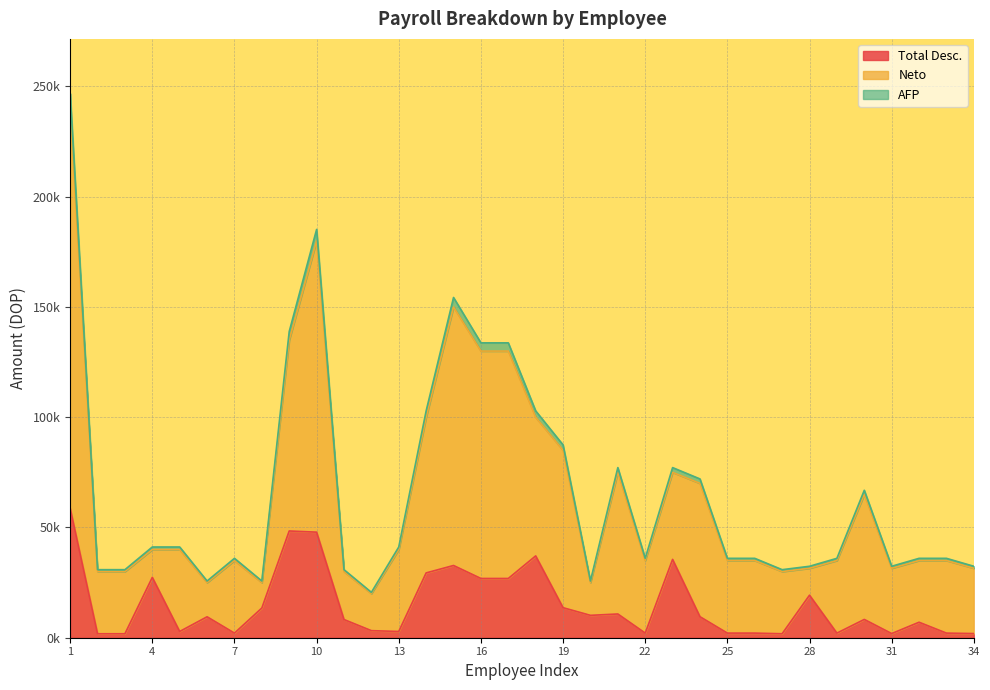

Which has a higher value, 19 or 15?

15